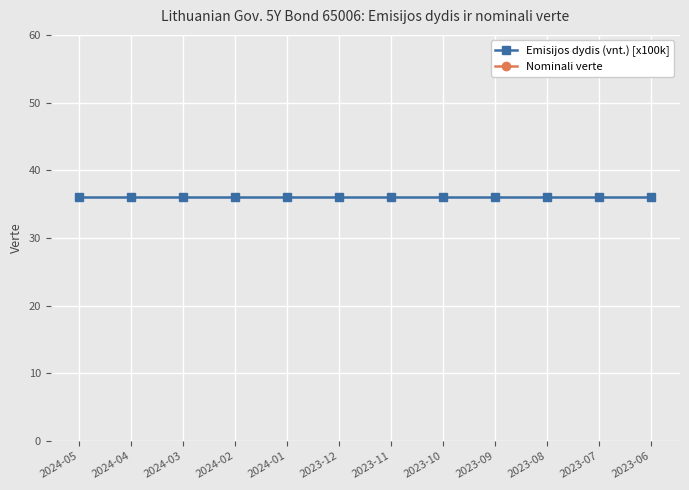

How many lines are shown in the chart?

2